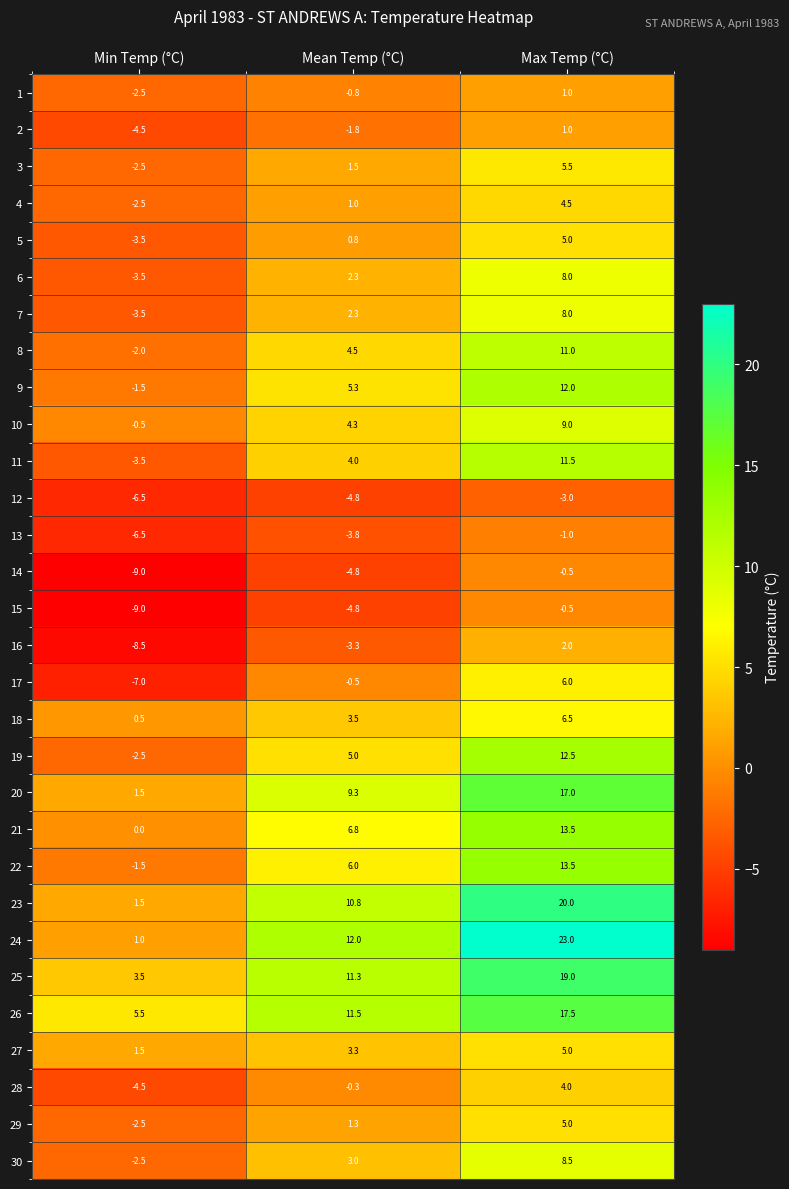

Which series changed the most between Min Temp (°C) and Max Temp (°C)?

24